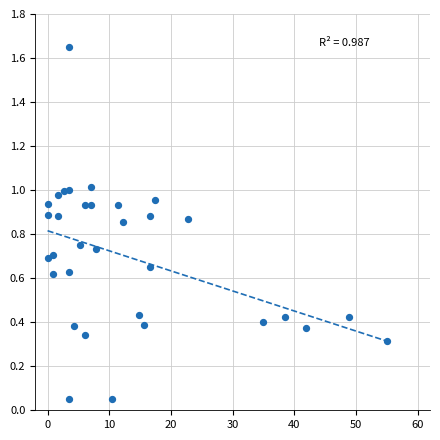

What is the range of Y values (max minus min)?

1.6